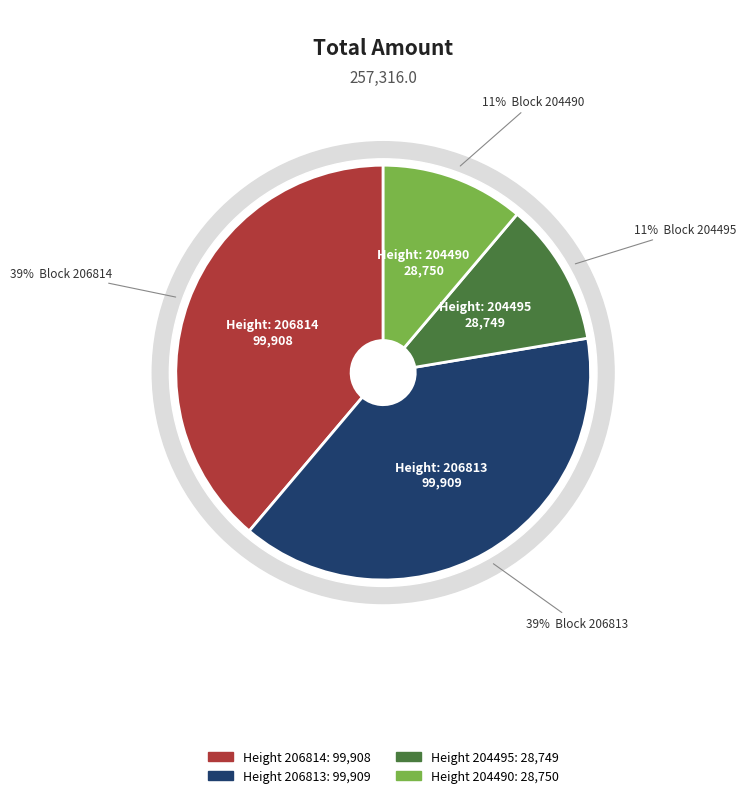

True or false: 206814 accounts for 39% of the total.

True